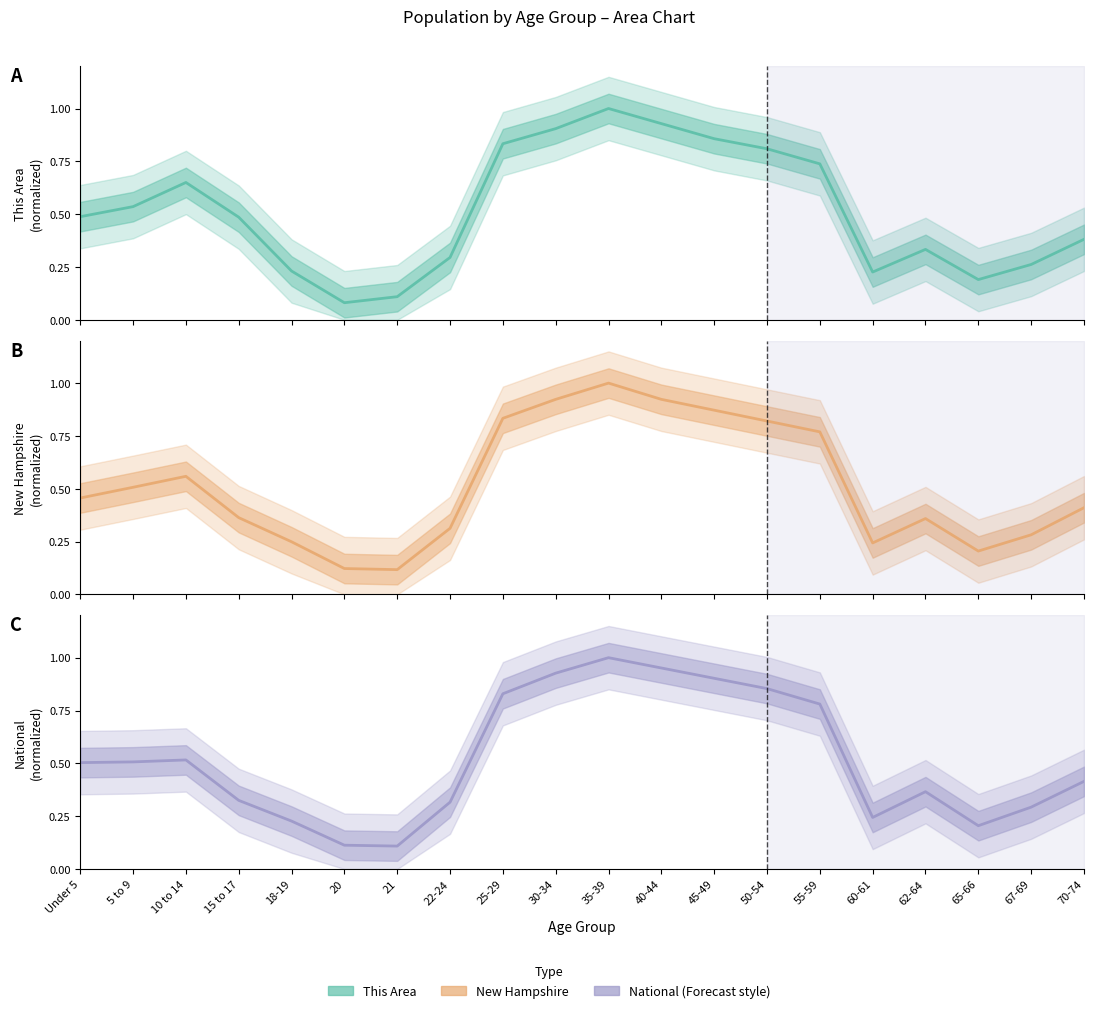

The National series shows 0.1 at 20. True or false?

False